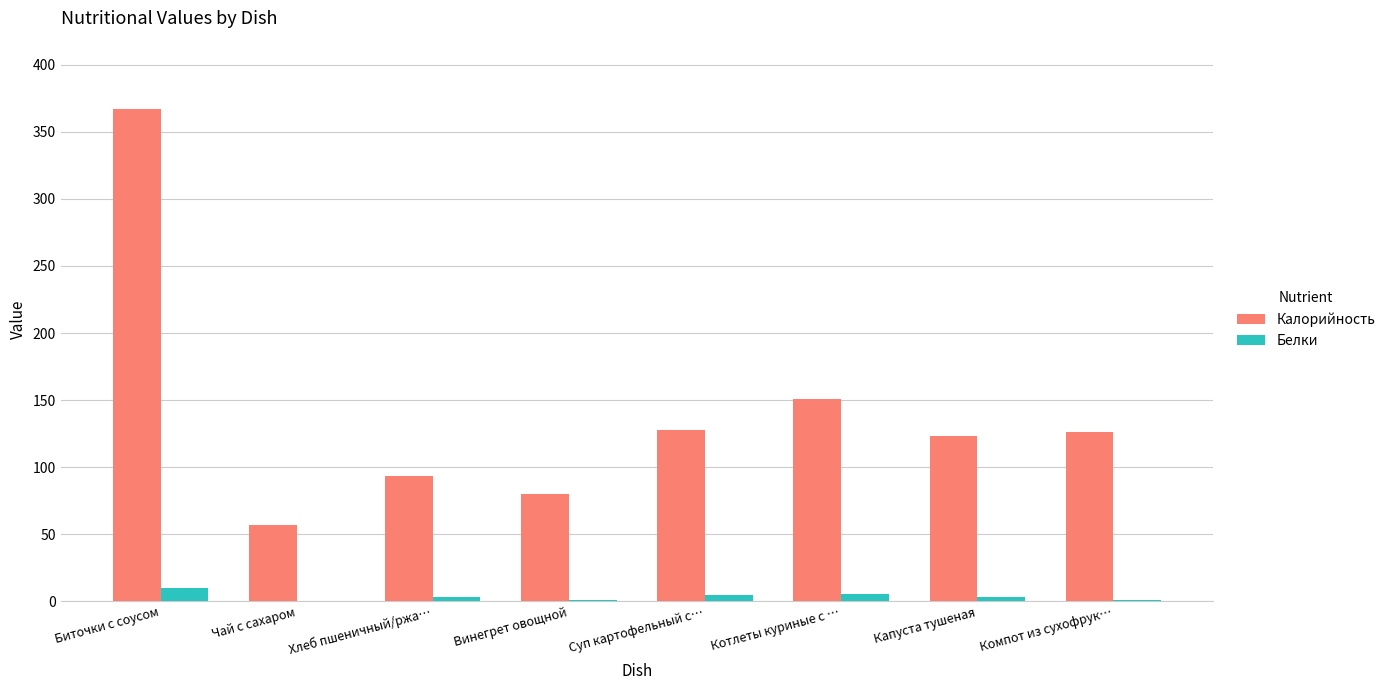

At which category is the sum across all series the highest?

Биточки с соусом